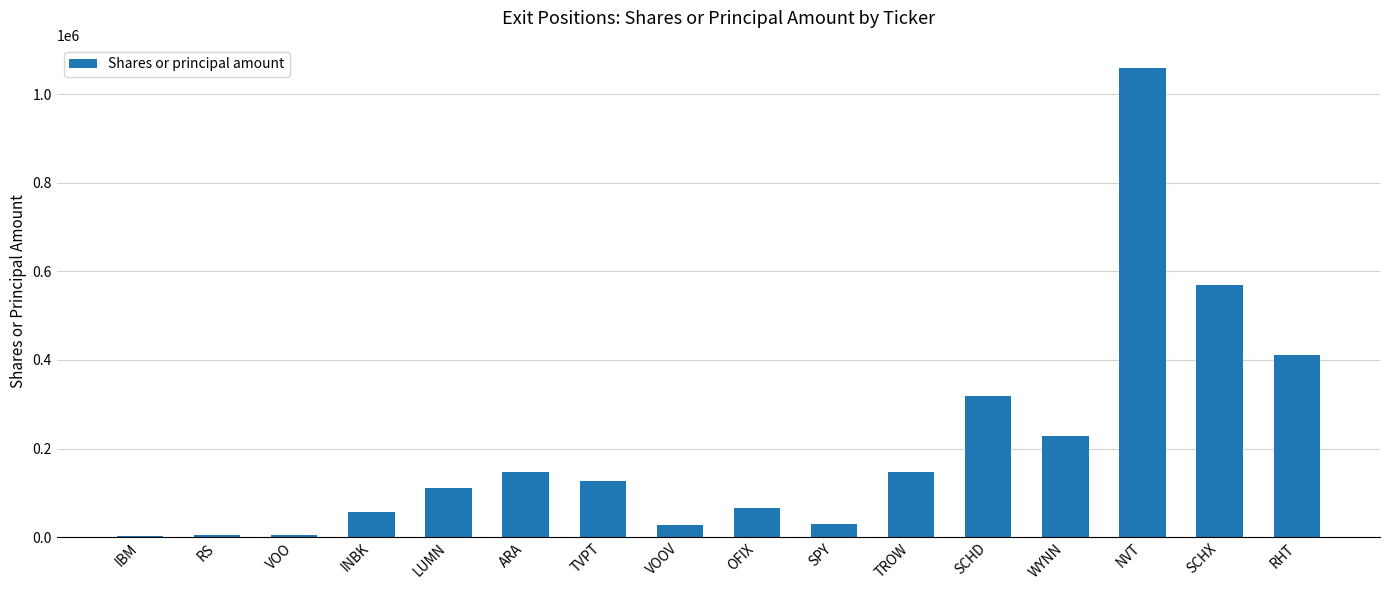

What is the maximum value shown in the chart?

1059066